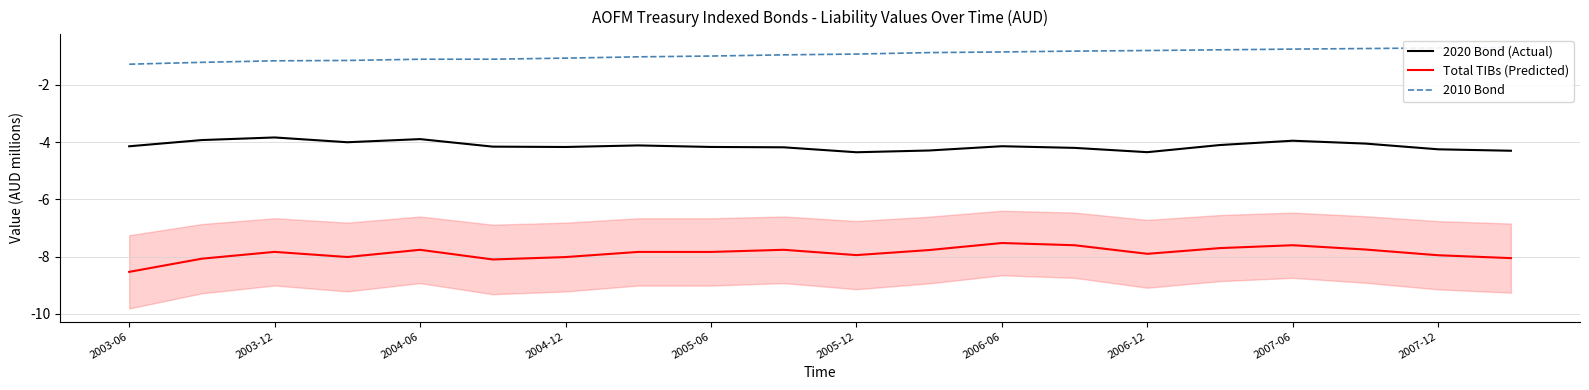

True or false: Total TIBs (Predicted) and 2020 Bond (Actual) intersect in this chart.

False